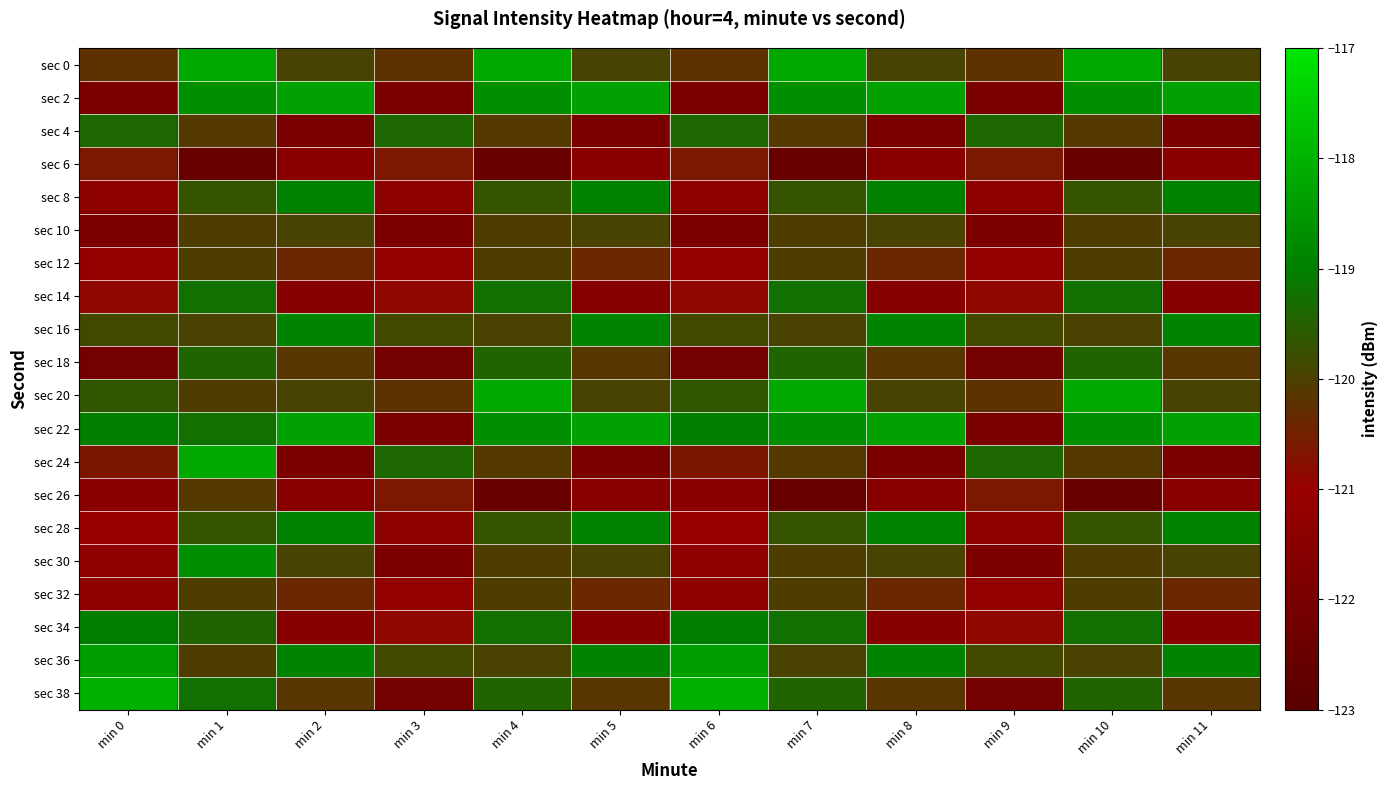

At how many categories does at least one series exceed -122?

12